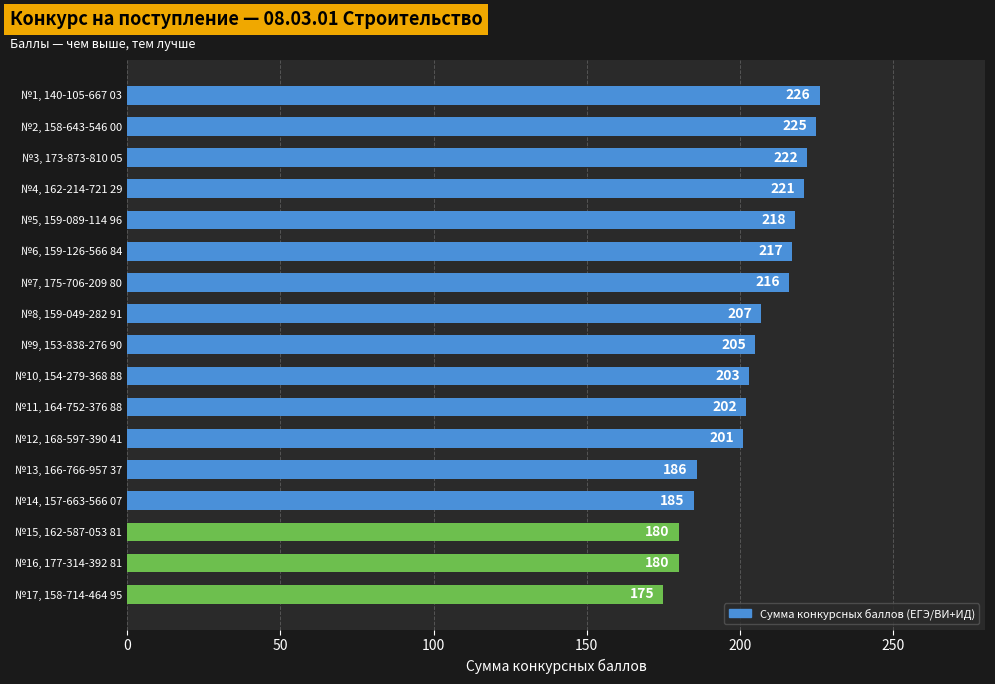

Is it true that the value at №11, 164-752-376 88 is 202?

True